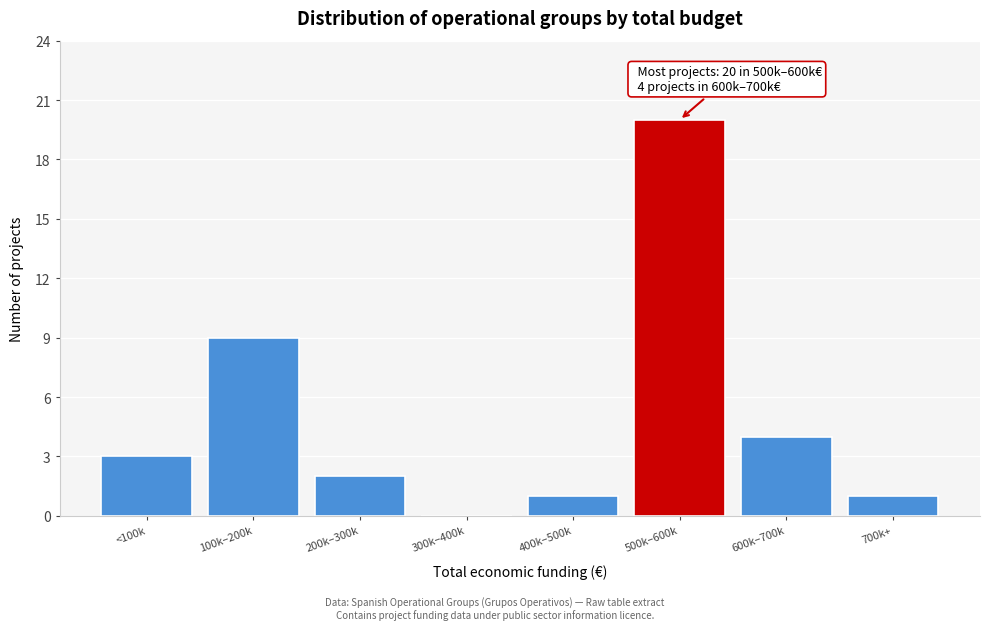

Reading left to right, extract all data points from this chart.

<100k=3	100k–200k=9	200k–300k=2	300k–400k=0	400k–500k=1	500k–600k=20	600k–700k=4	700k+=1